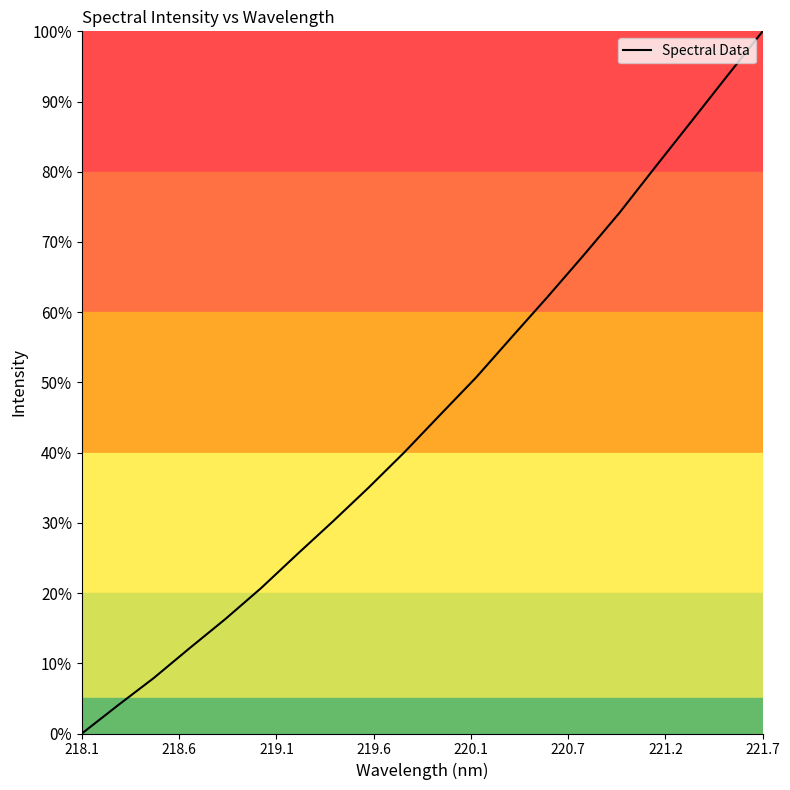

What is the greatest value displayed?

100.0